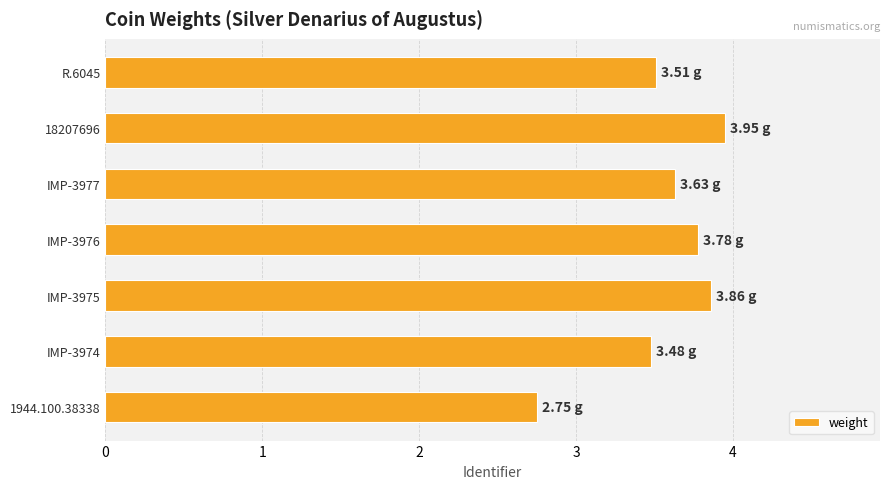

Are the bars grouped side by side (vs. stacked)?

No